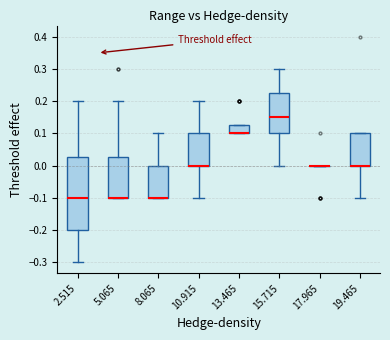

Where is the upper edge of the box at x = 13.465 on the y-axis? The values are not printed on the chart, so give them approximately, as read against the axis.

0.13